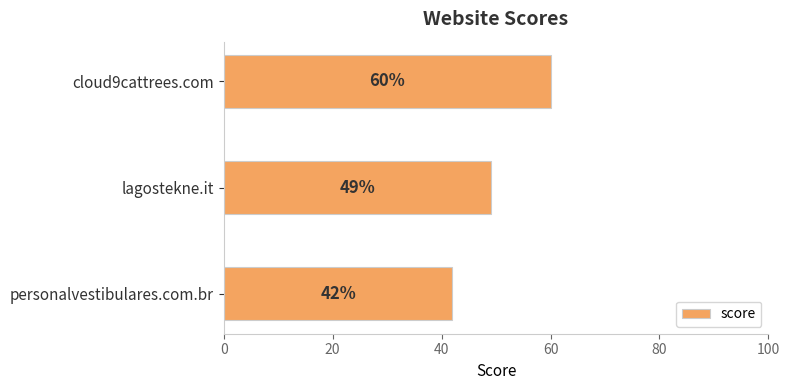

Between lagostekne.it and cloud9cattrees.com, which is larger?

cloud9cattrees.com